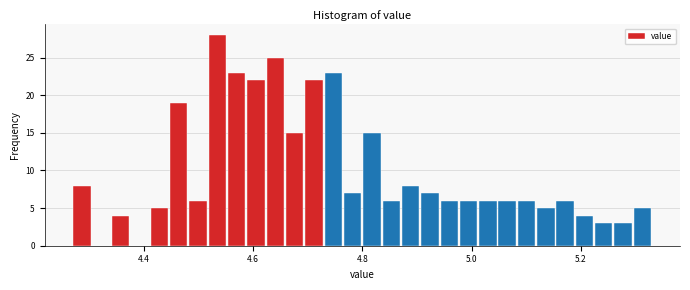

Around what value on the x-axis is the tallest bar? Give the approximate position of its centre, as read against the axis.

4.54